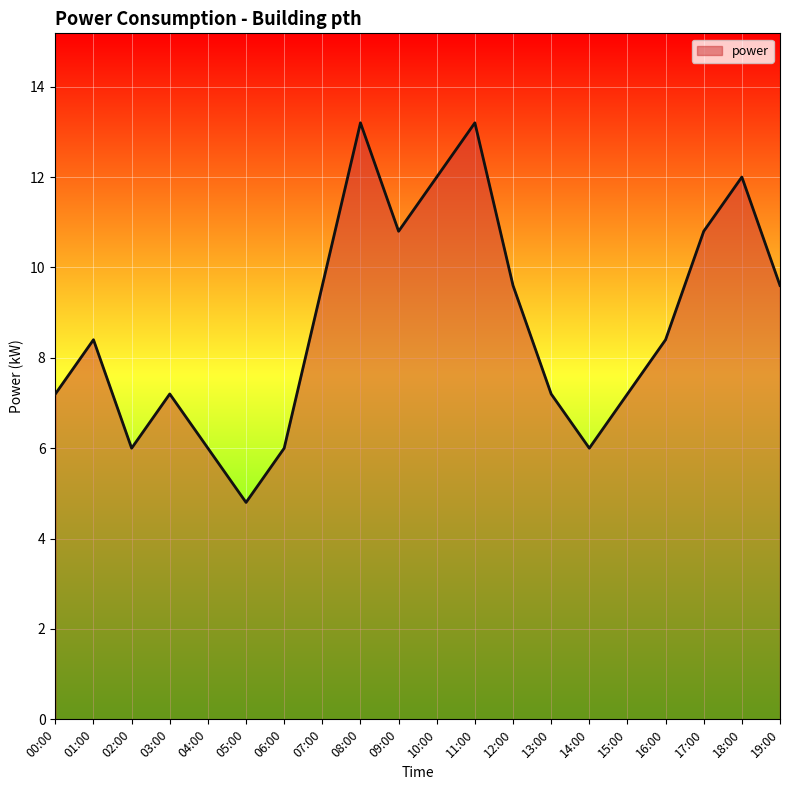

At which category does the chart reach its minimum across all series?

05:00